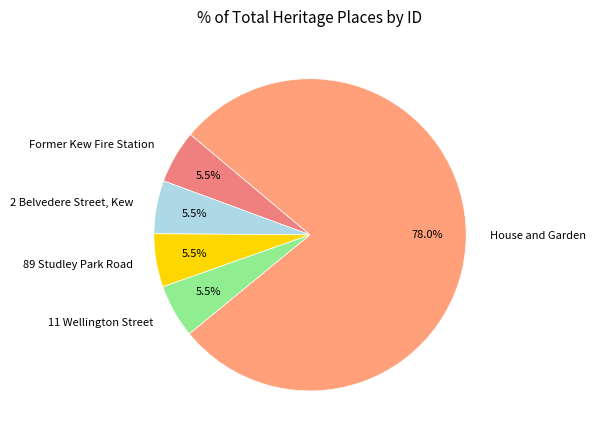

Does Former Kew Fire Station account for over 50% of the chart?

No